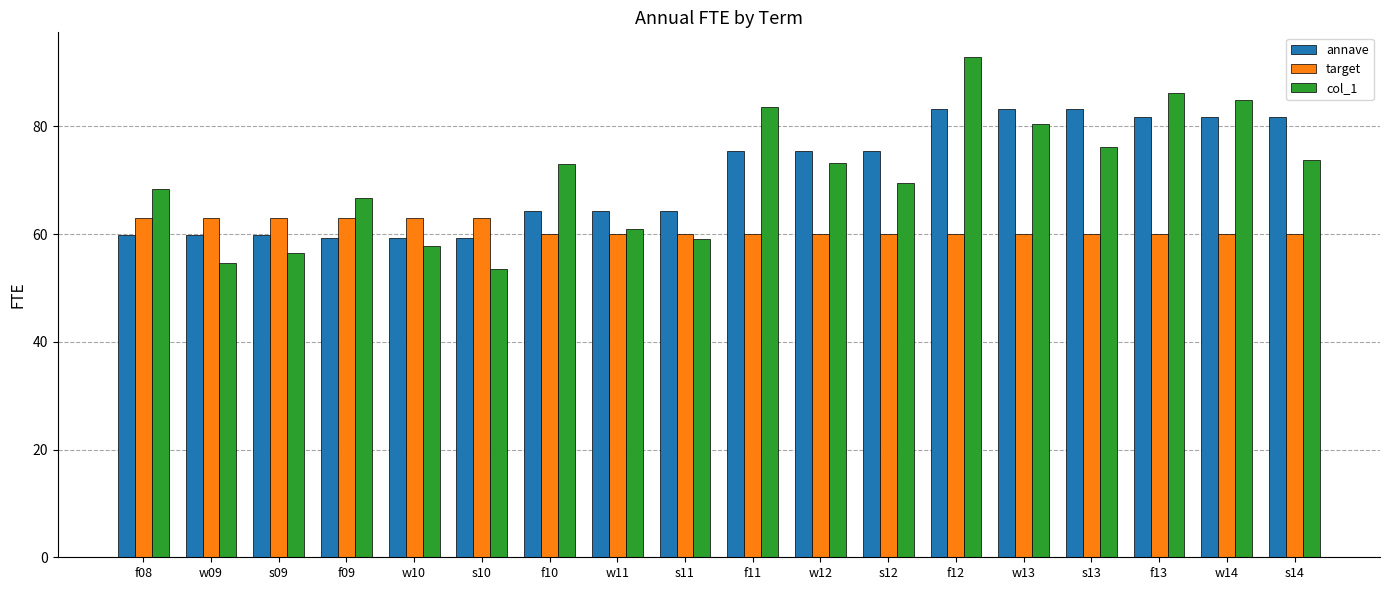

Is the value of col_1 at f08 greater than the value of target at w10?

Yes